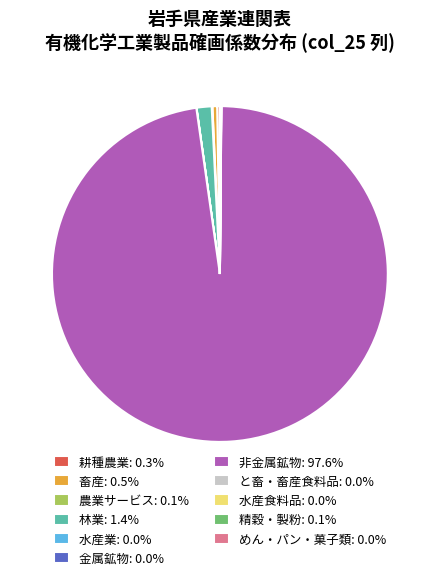

Is there a majority slice in this chart?

Yes